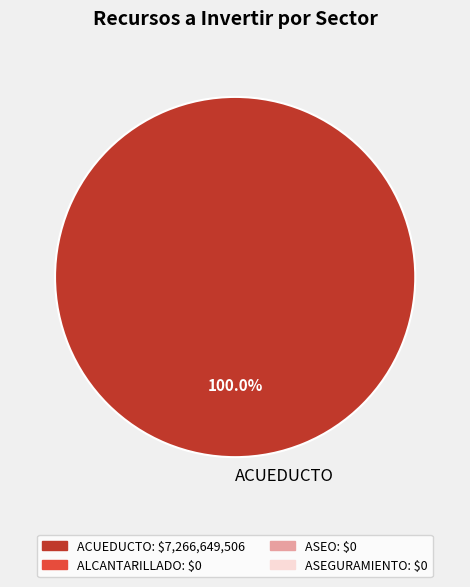

Rank the categories by value from lowest to highest.

ACUEDUCTO